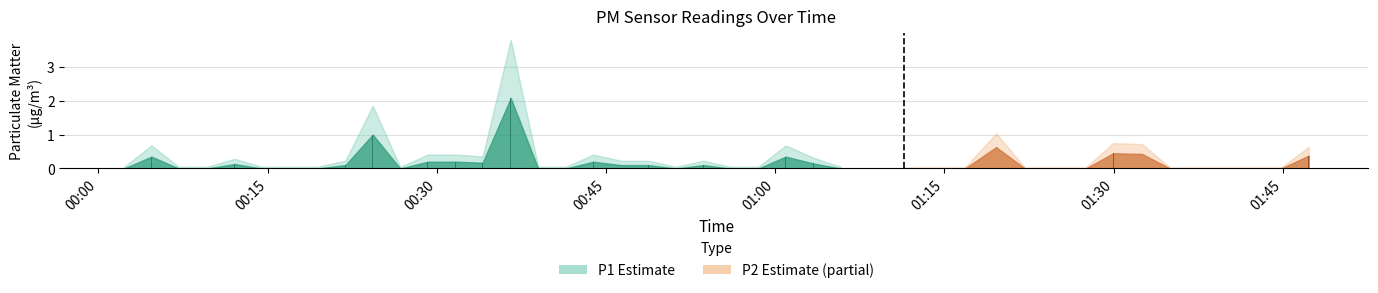

How many bars are there in total?

80